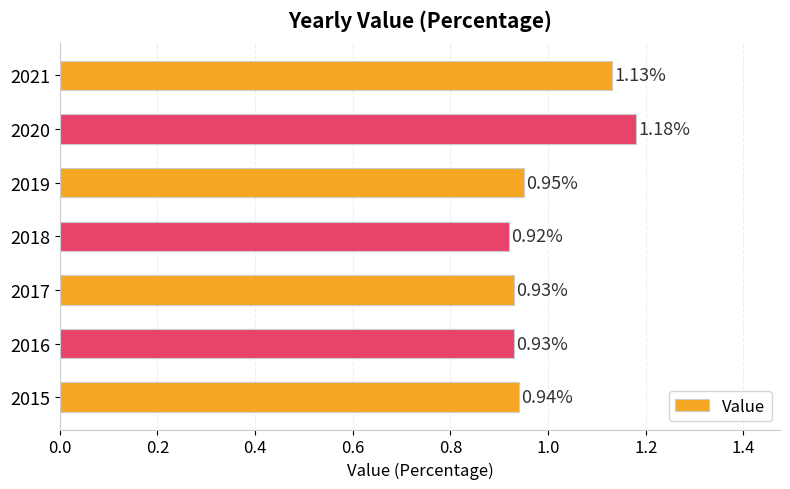

Approximately how many times larger is the value at 2015 compared to 2021?

0.8